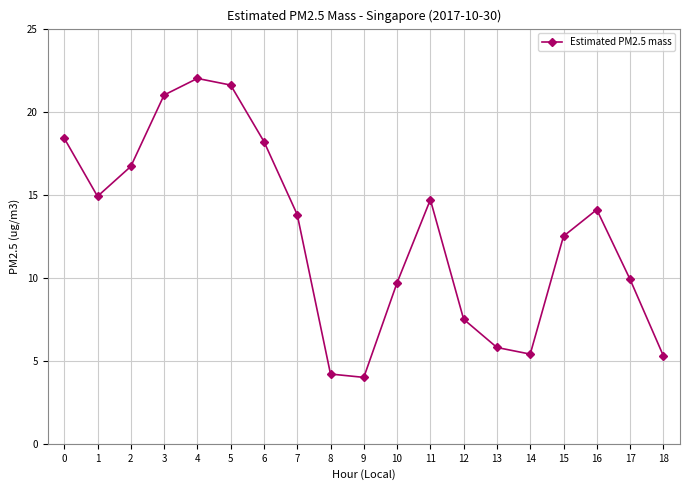

Which category has the lowest value across all series?

9